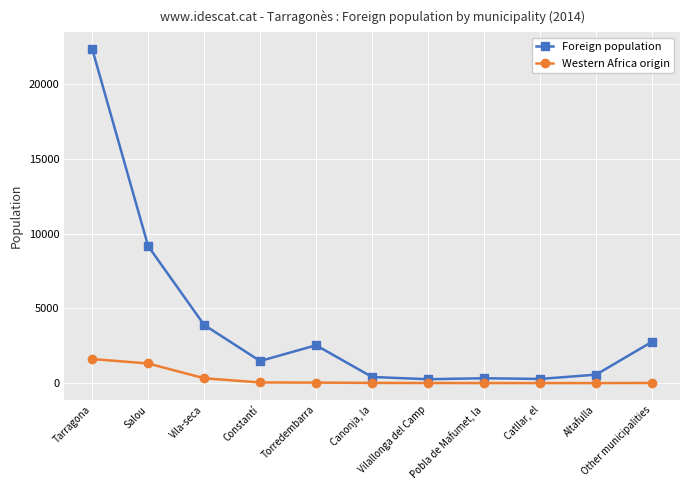

At which category is the sum across all series the highest?

Tarragona